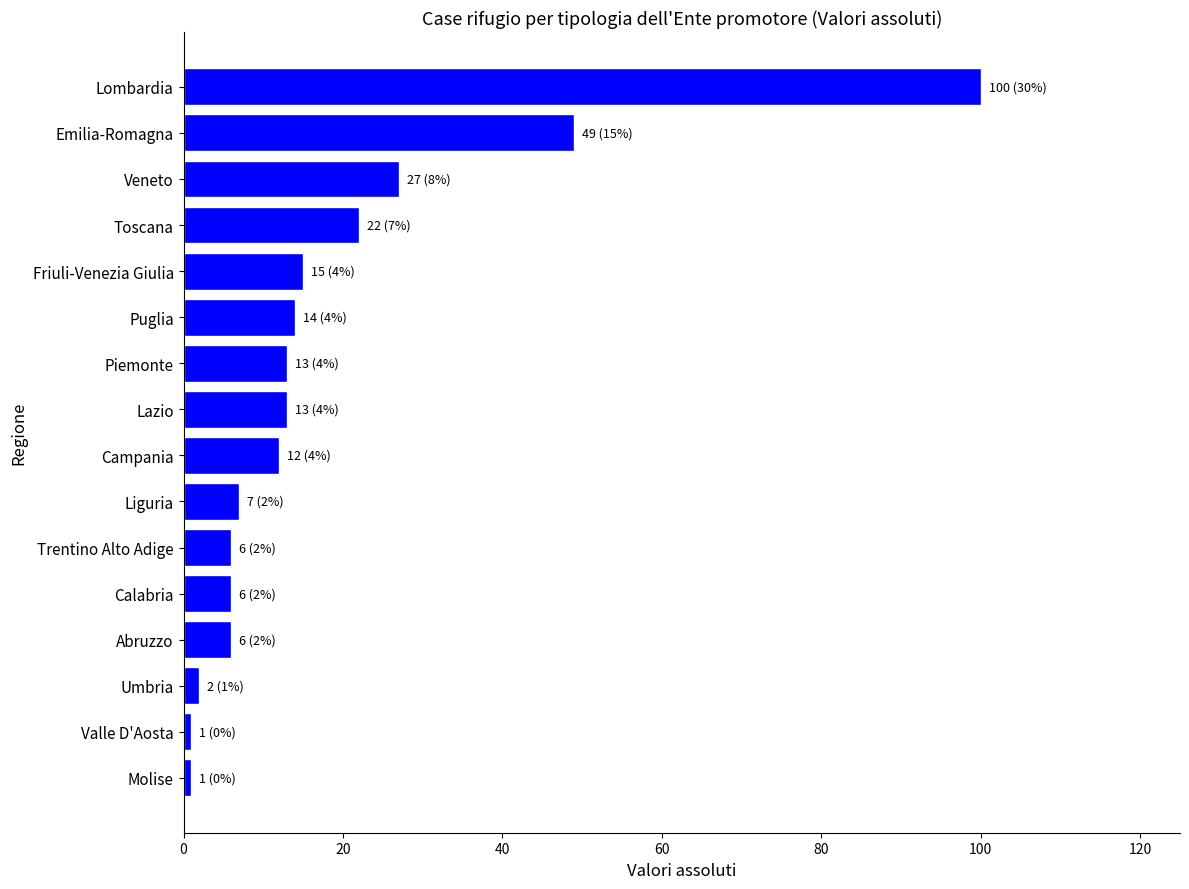

What is the difference between the maximum and second lowest values?

99